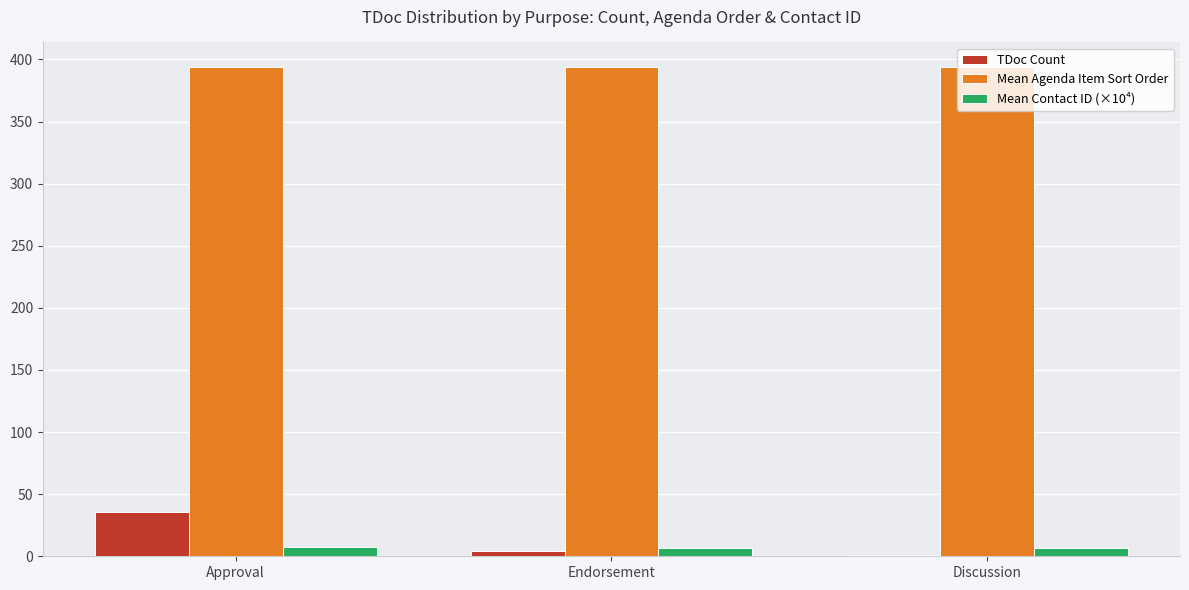

At which label does TDoc Count reach its peak?

Approval